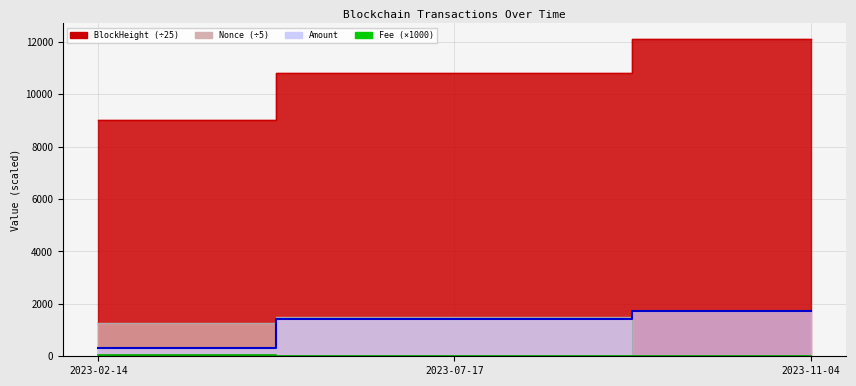

Which series changed the most between 2023-02-14 and 2023-11-04?

BlockHeight